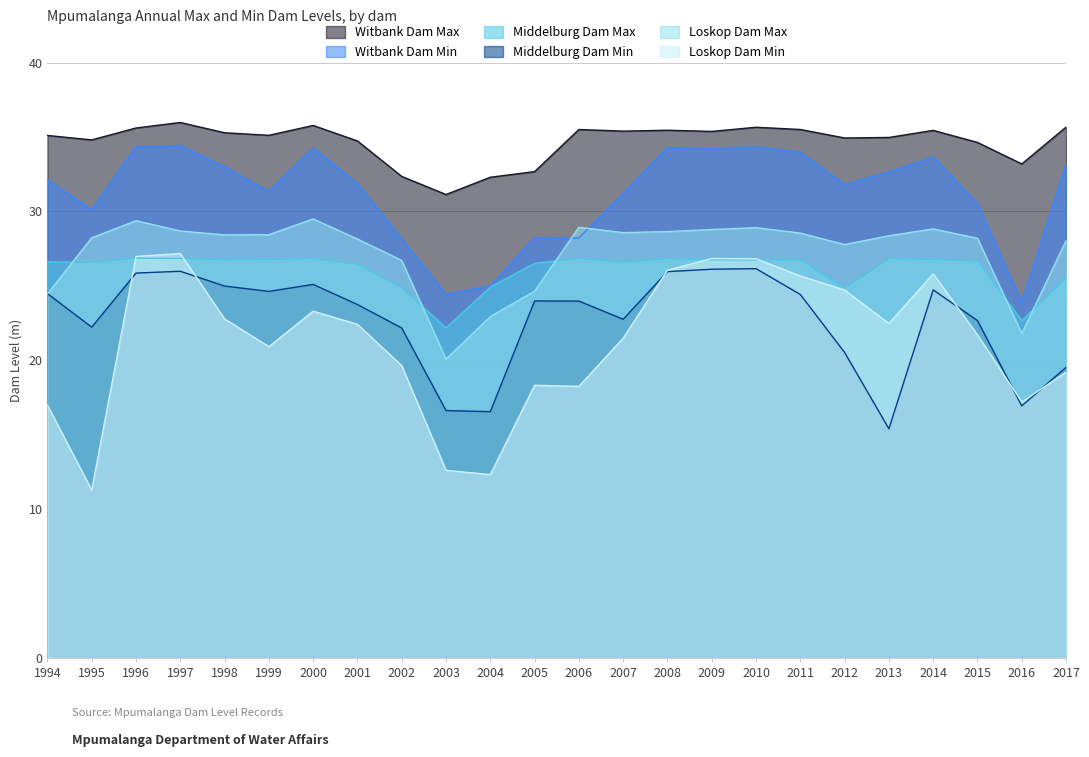

What is the value of the Loskop Dam Max point at the 8th from the left?

28.1